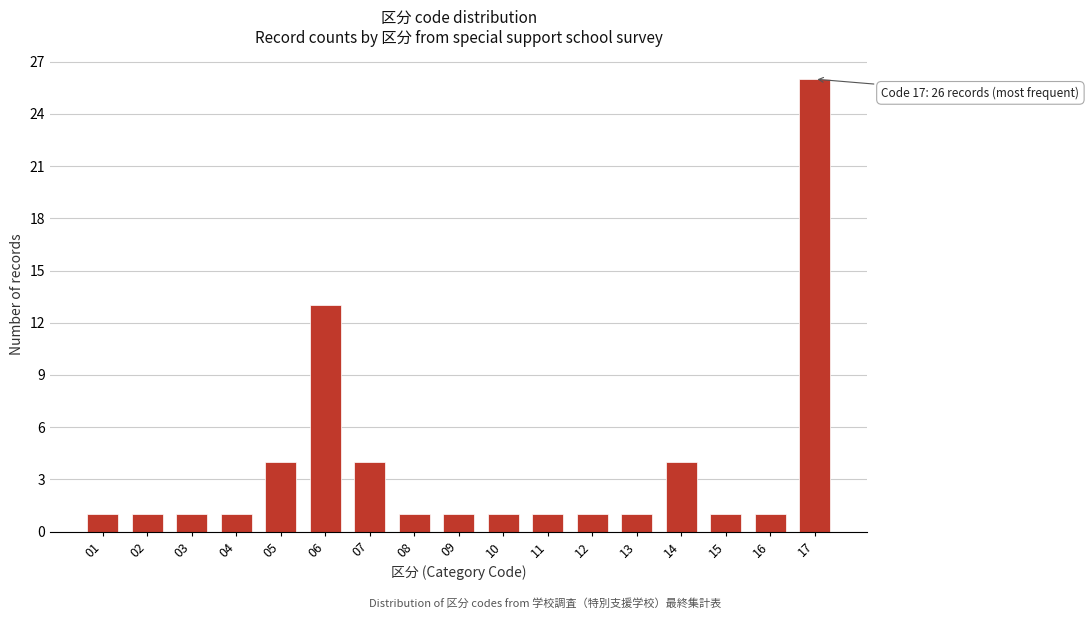

Reading right to left, extract all data points from this chart.

17=26	16=1	15=1	14=4	13=1	12=1	11=1	10=1	09=1	08=1	07=4	06=13	05=4	04=1	03=1	02=1	01=1